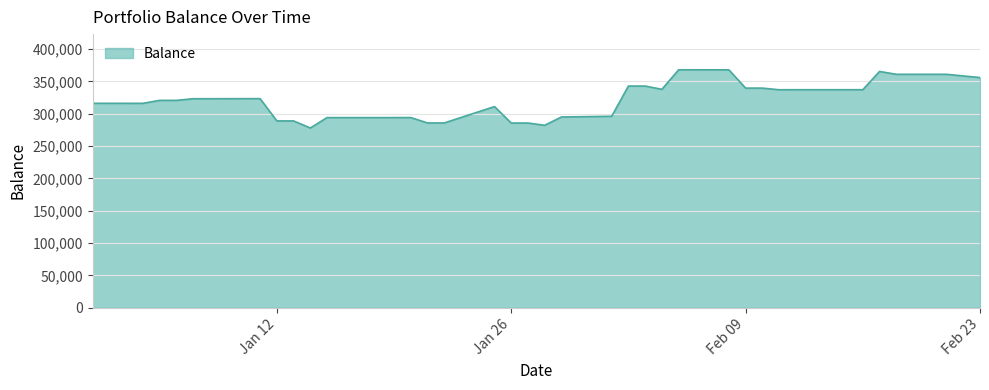

What is the greatest value displayed?

367843.4